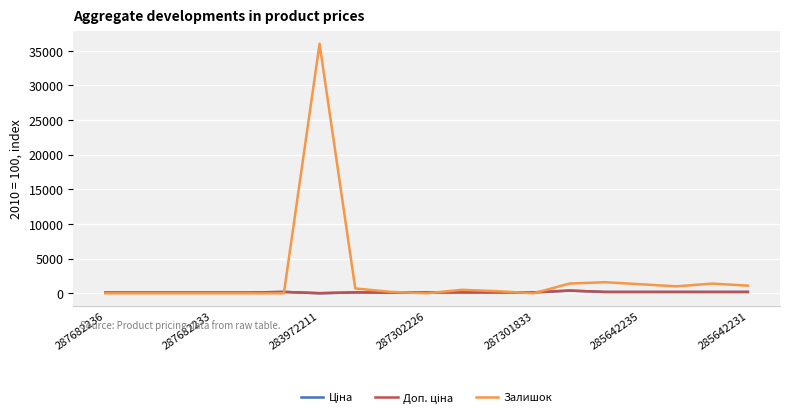

What is the highest value of the Залишок series?

36000.0